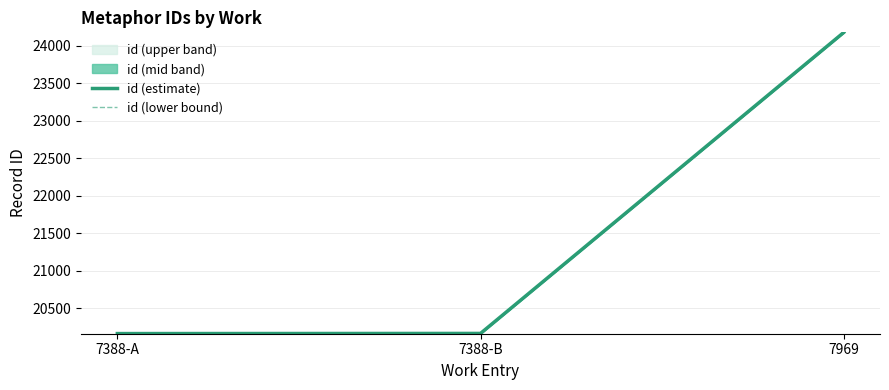

What is the label of the 3rd point from the left?

7969